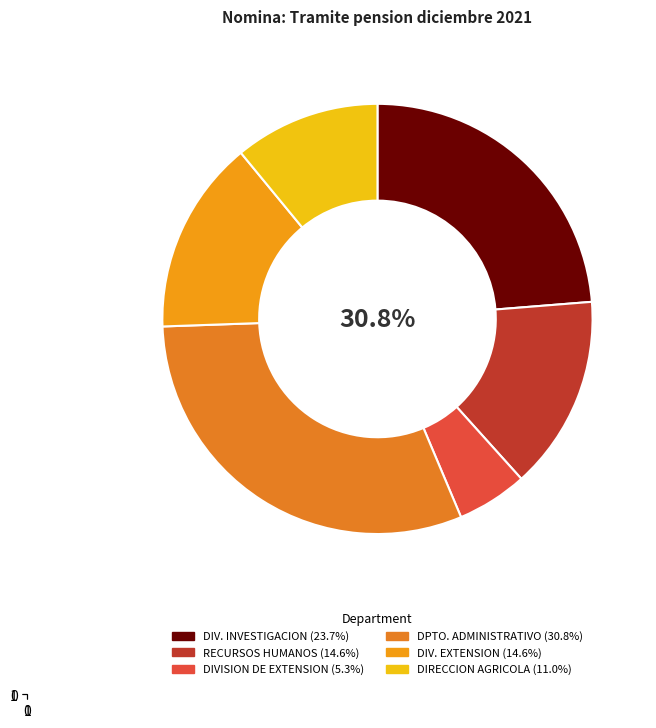

True or false: DIV. INVESTIGACION accounts for 12% of the total.

False